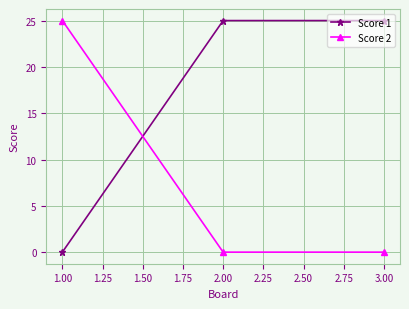

What is the label of the 3rd point from the left?

3.00